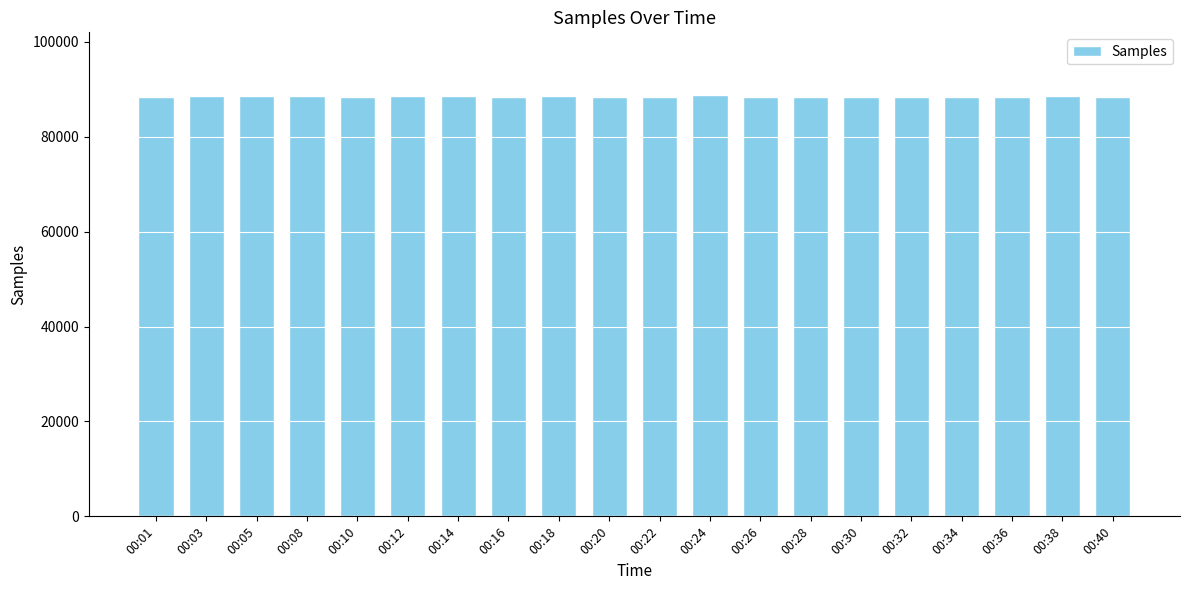

True or false: the data shows 156468 at 00:20.

False